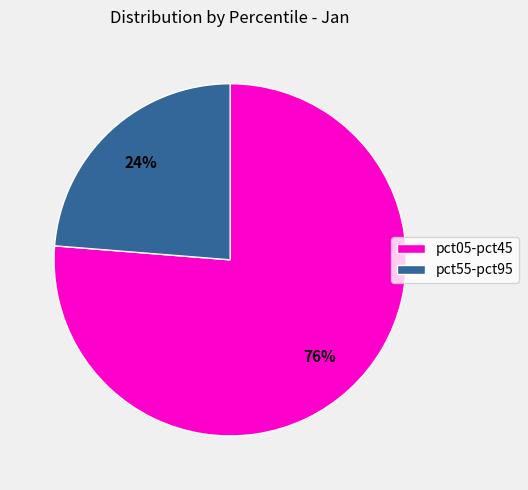

To the nearest percent, what is the combined percentage of pct55-pct95 and pct05-pct45?

100%